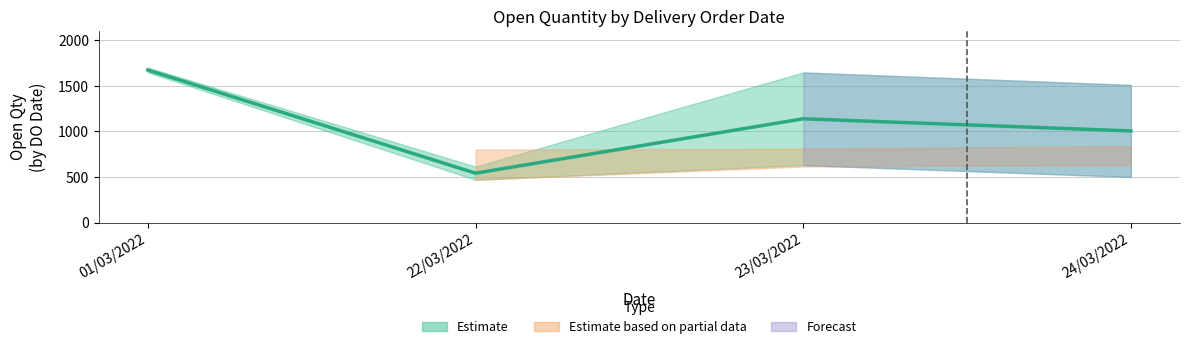

What is the average value of the OPEN QTY Lower series?

812